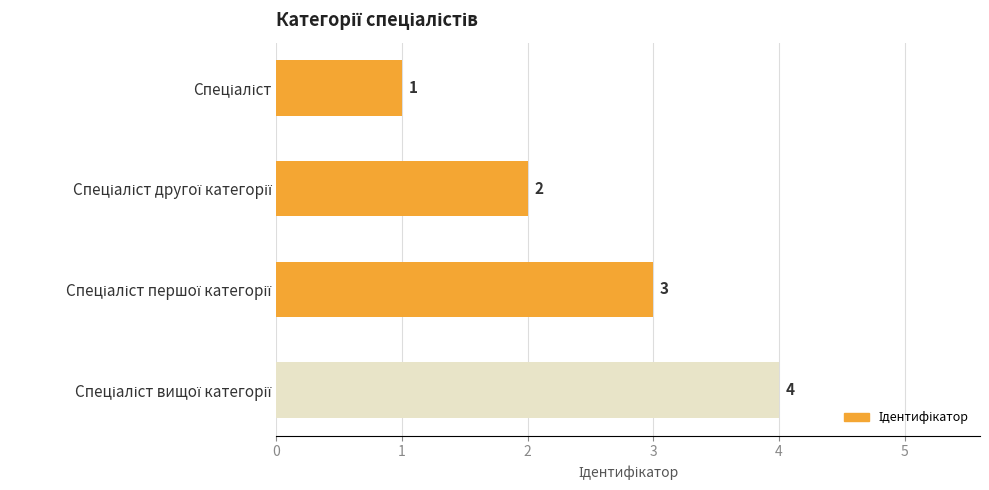

What is the sum of all values?

10